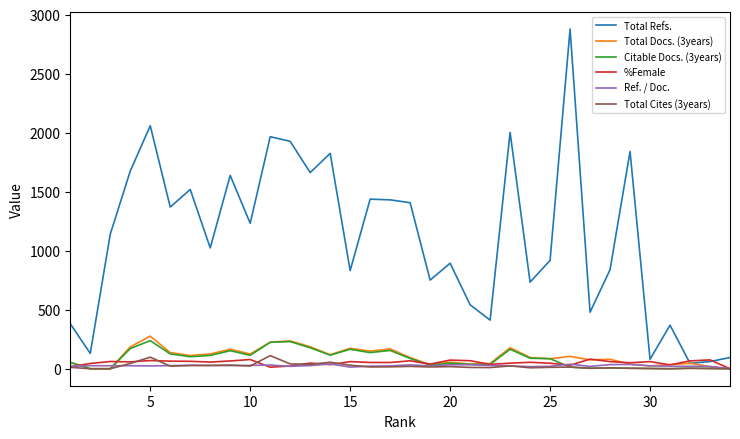

Which series has the largest range (max minus min)?

Total Refs.